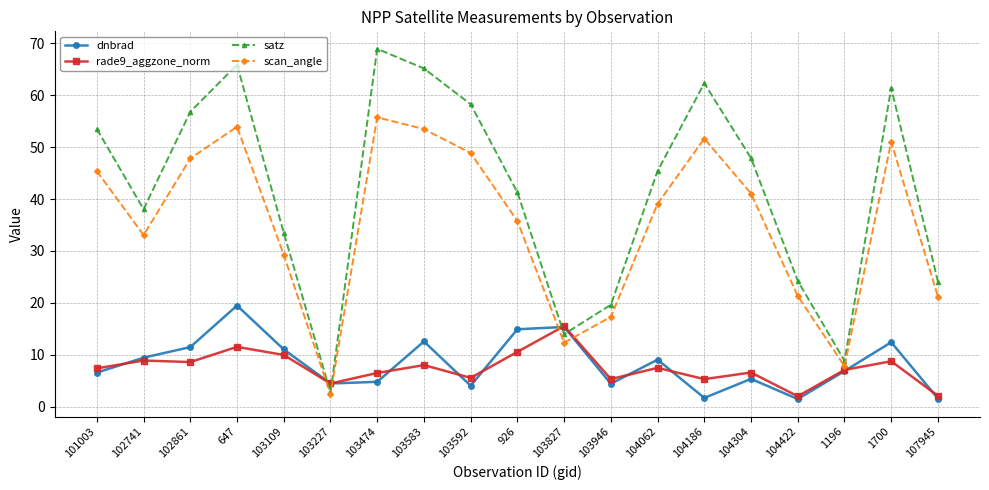

Where is the first local maximum for dnbrad?

647